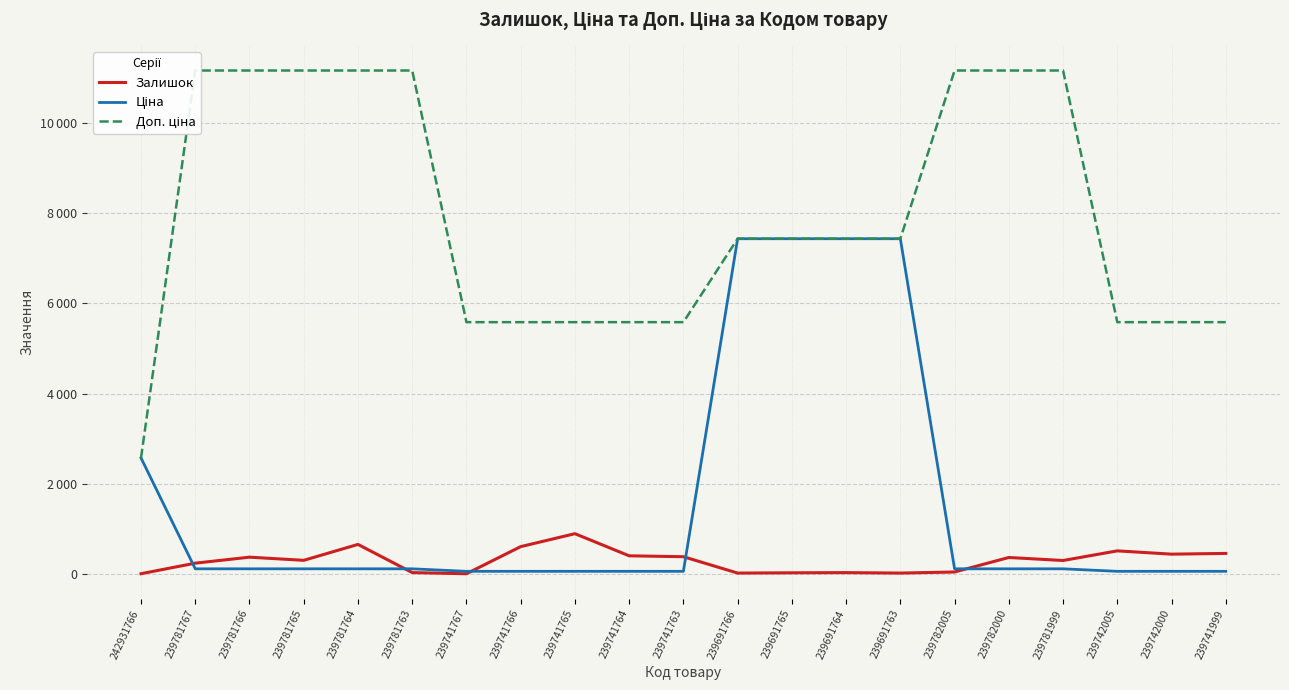

True or false: Ціна and Доп. ціна intersect in this chart.

True